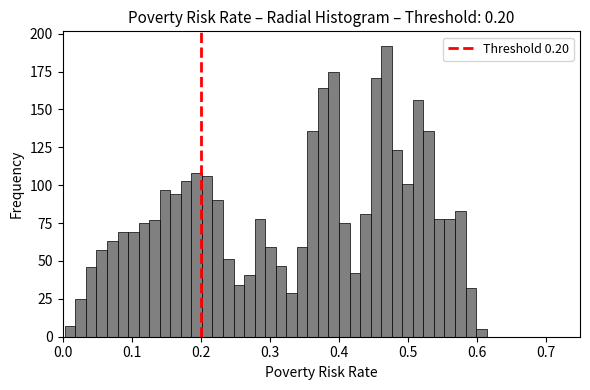

Read against the x-axis, roughly where is the centre of the tallest bar?

0.47